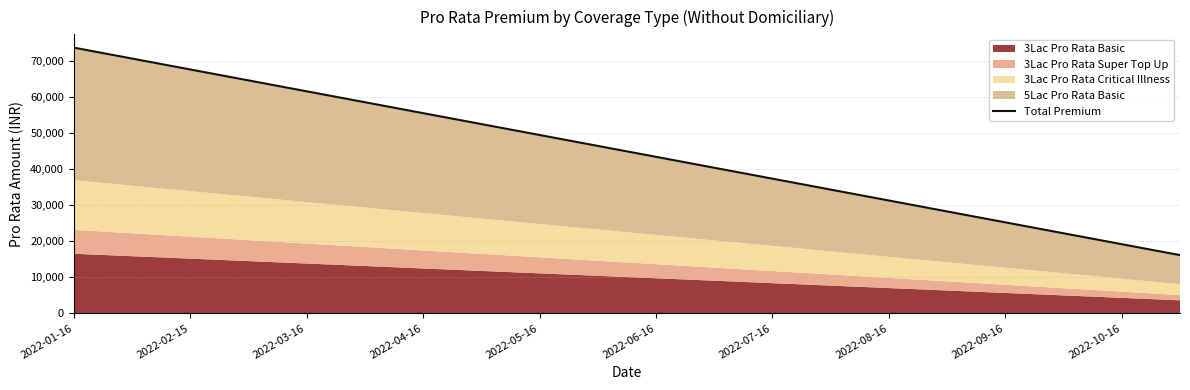

The chart shows a value of 37364 at 2022-07-16. True or false?

True